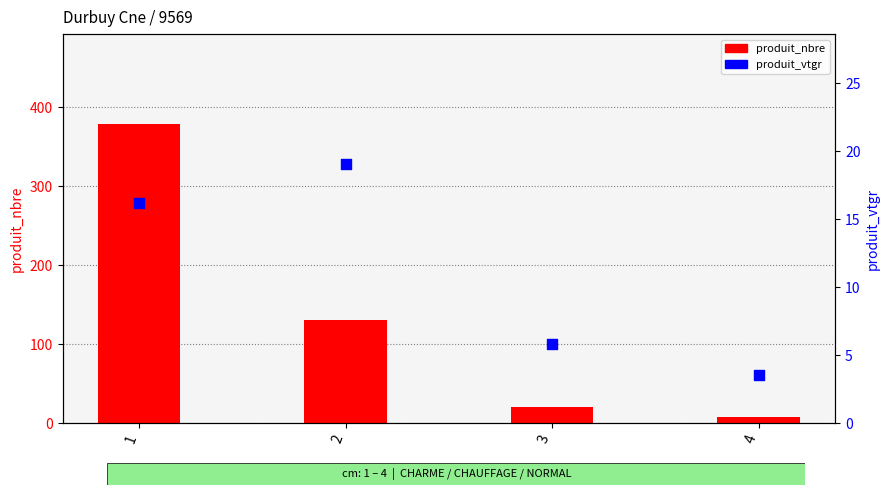

What are all the series names shown in the legend?

produit_nbre, produit_vtgr